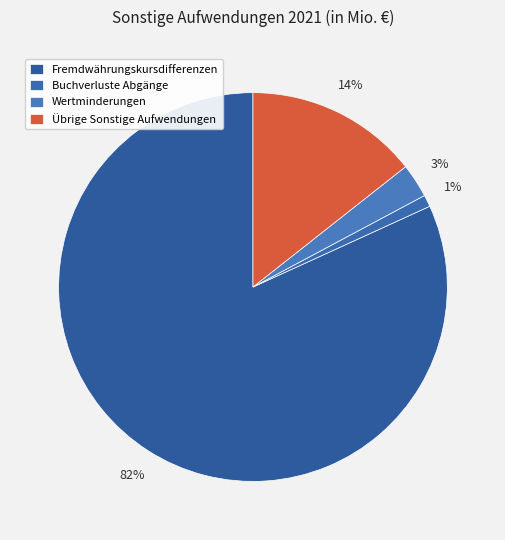

How many slices are in this pie chart?

4